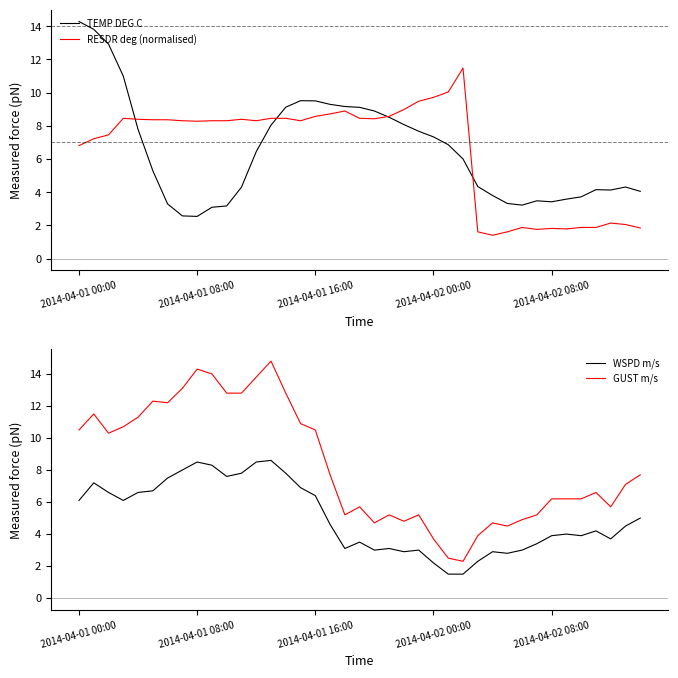

At which label is WSPD m/s closest to 5?

38